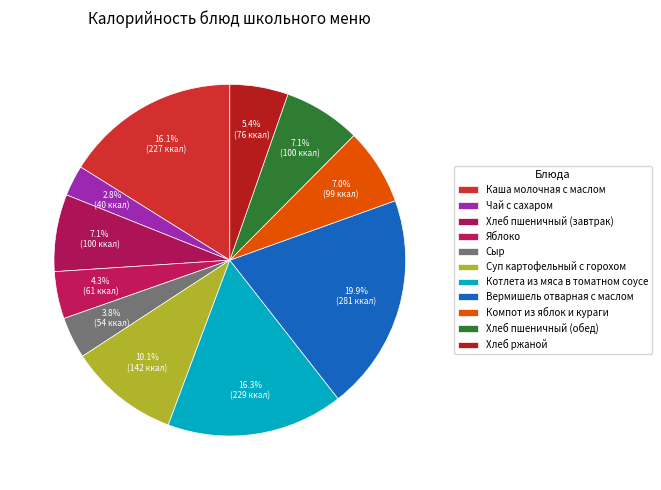

How many segments does this pie chart have?

11